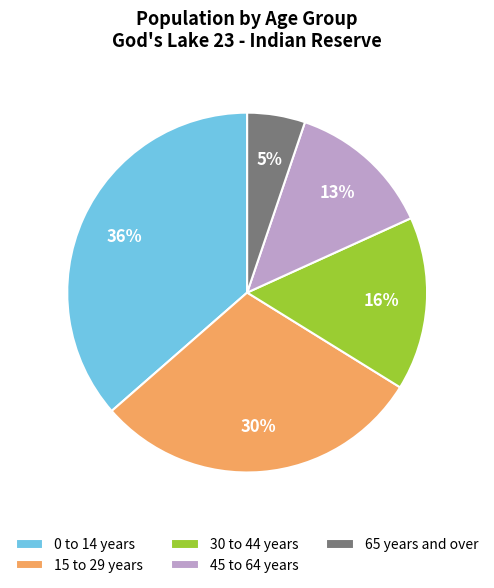

Between 65 years and over and 15 to 29 years, which is larger?

15 to 29 years